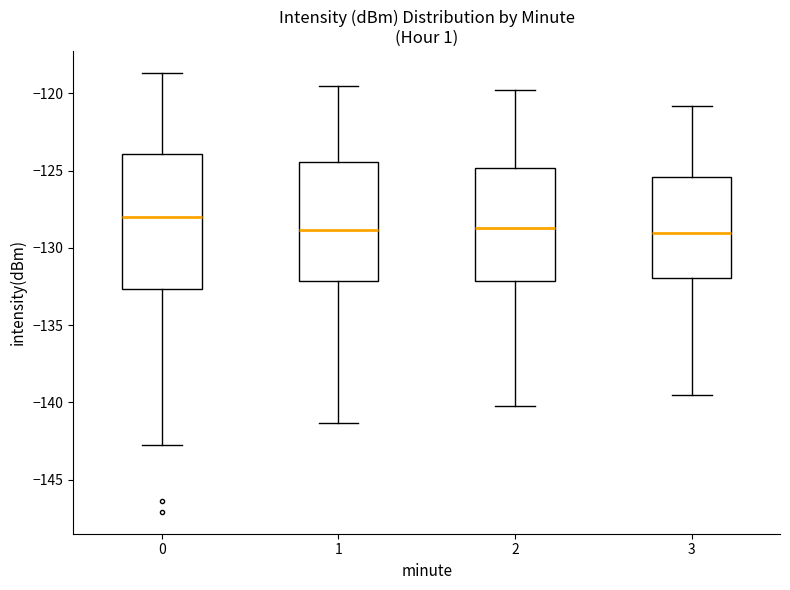

Reading left to right, read every box against the y-axis: the position of its median line, the range the box covers, and the ends of its whiskers. The values are not printed on the chart, so give them approximately, as read against the axis.

0: median -128.0, box -132.5 to -124.0, whiskers -143.0 to -118.5
1: median -129.0, box -132.0 to -124.5, whiskers -141.5 to -119.5
2: median -128.5, box -132.0 to -125.0, whiskers -140.0 to -120.0
3: median -129.0, box -132.0 to -125.5, whiskers -139.5 to -121.0